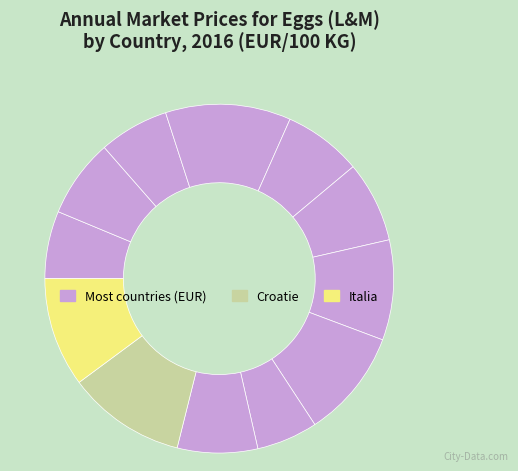

Rank the categories by value from lowest to highest.

Espana, België, Rép tchèque, Deutschland, Bulgaria, France, Estonia, Eire, Ellas, Italia, Croatie, Danmark